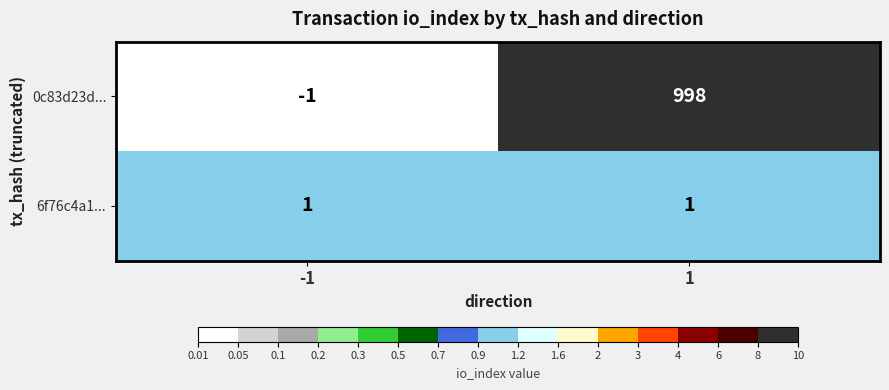

Which series changed the most between -1 and 1?

0c83d23d...